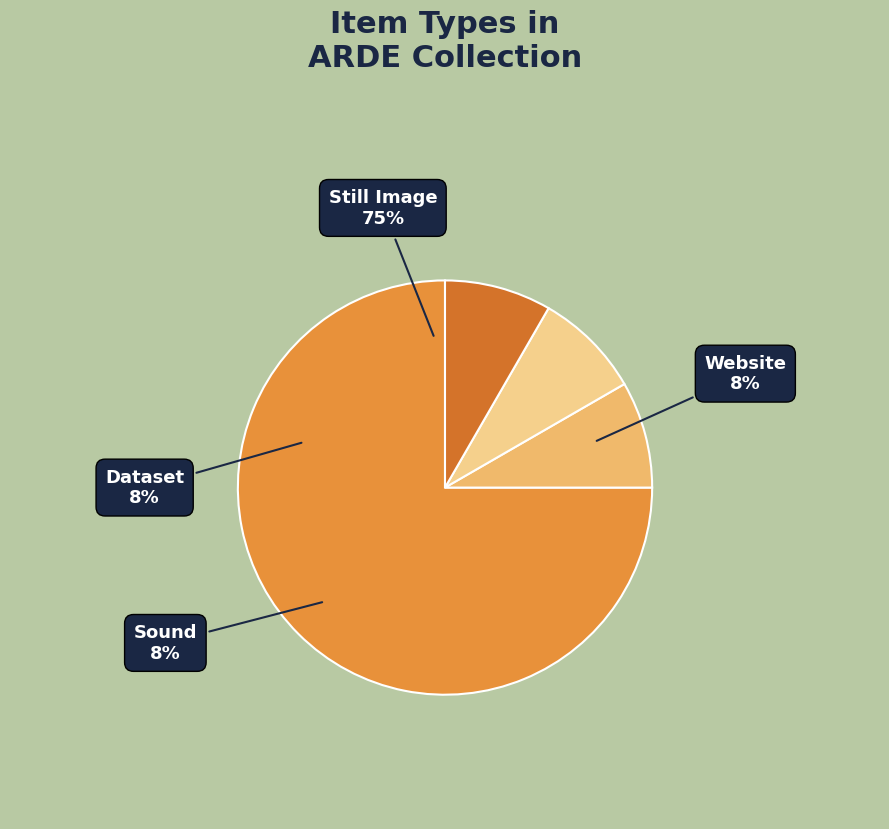

To the nearest percent, what percentage of the pie is Still Image?

75%